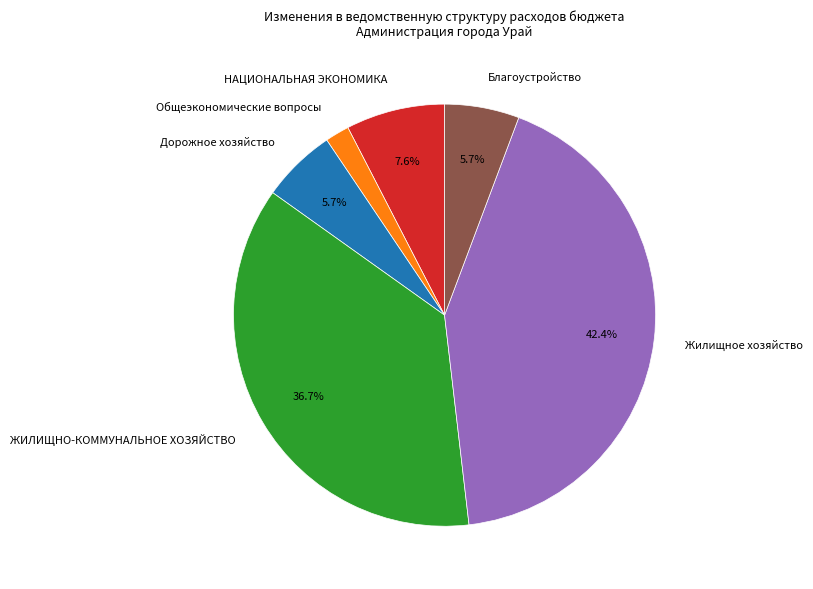

True or false: Дорожное хозяйство accounts for 15% of the total.

False